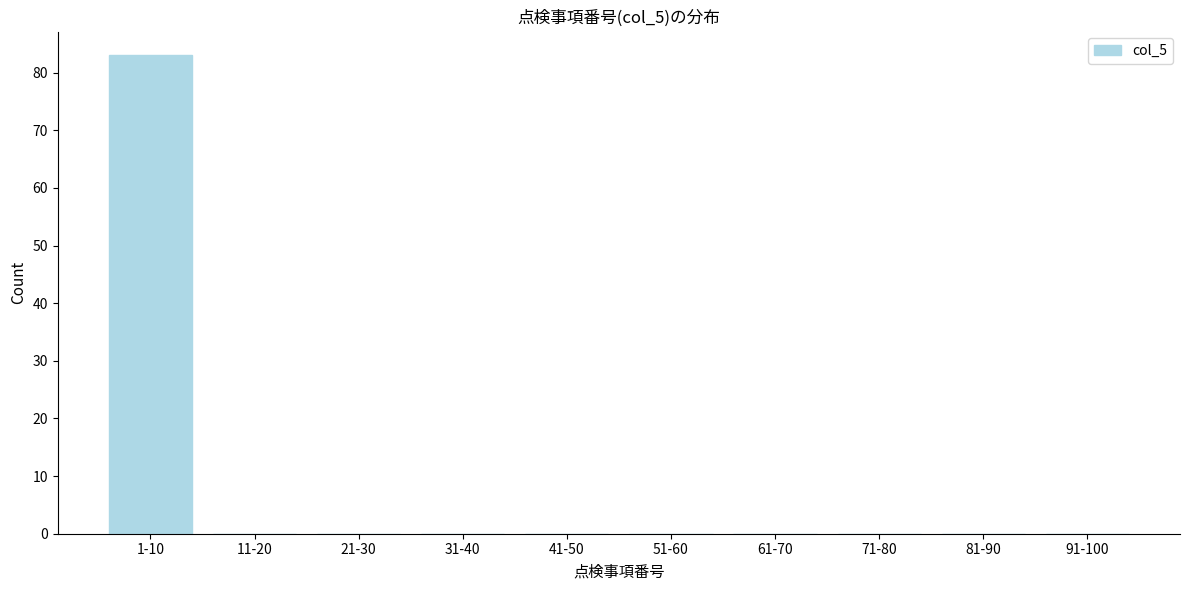

Reading left to right, transcribe all the data shown in this chart.

1-10=83	11-20=0	21-30=0	31-40=0	41-50=0	51-60=0	61-70=0	71-80=0	81-90=0	91-100=0